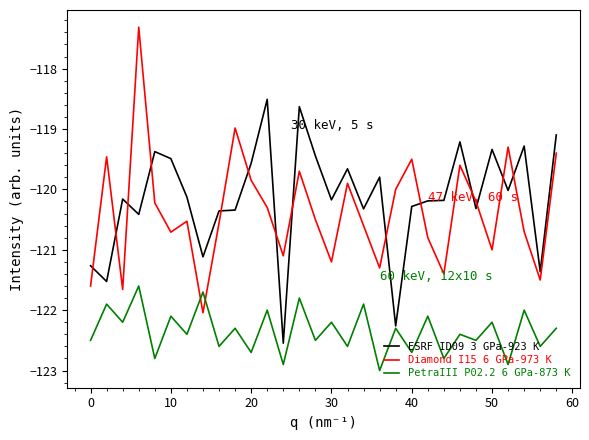

What is the maximum value for Diamond I15 6 GPa-973 K?

-117.3